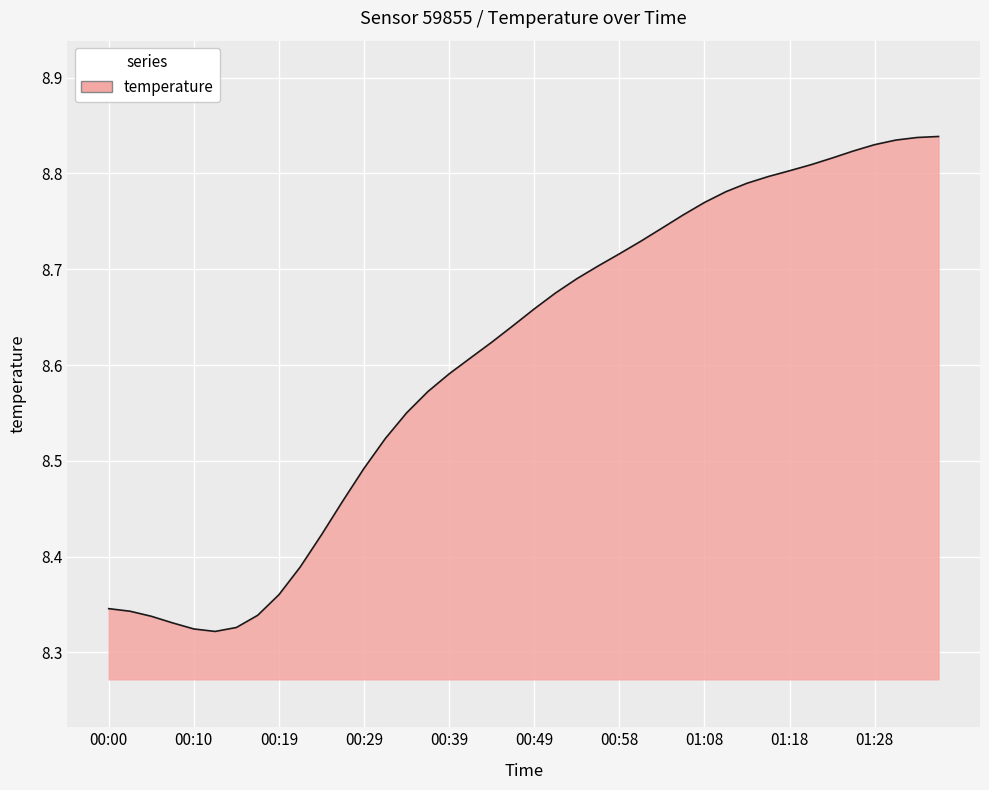

What is the difference between the maximum and minimum values?

0.5